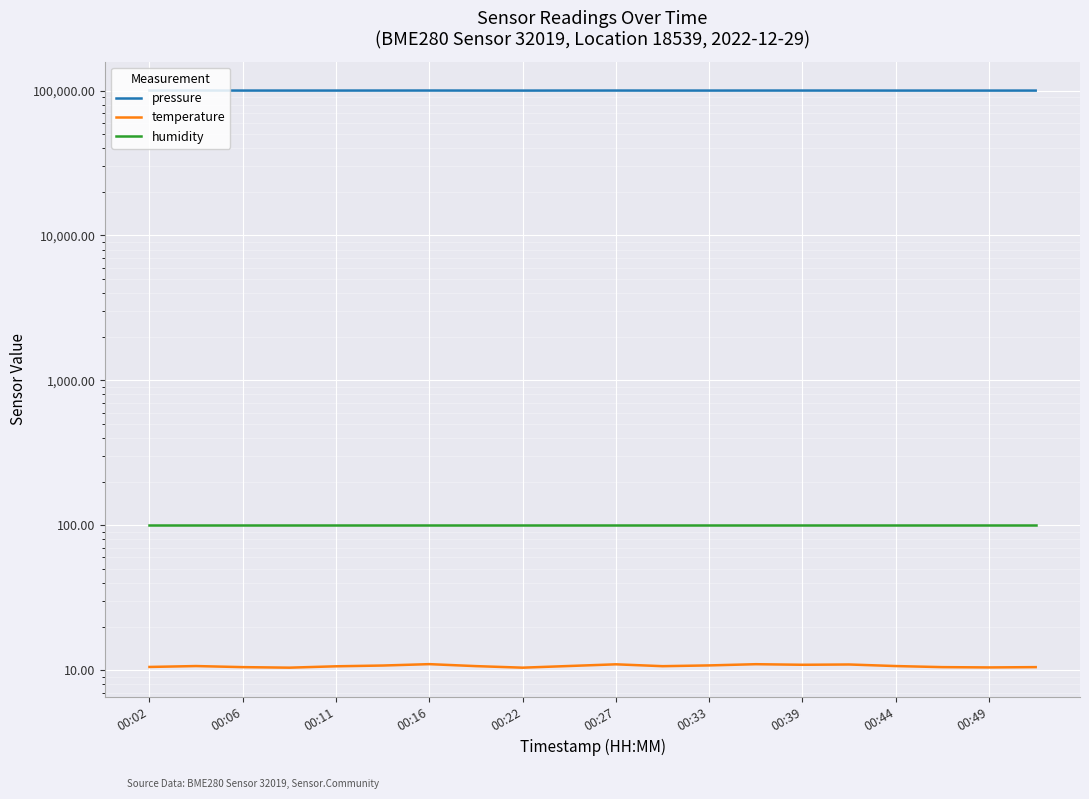

Reading left to right, list all the values displayed in this chart.

pressure: 100007.1	100023.9	99970.8	99954.4	99970.2	99993.8	100016.7	99967.4	99926.6	99975.4	100000.8	99949.1	99958.0	99996.4	99996.3	99976.5	99945.9	99941.0	99933.0	99946.6
temperature: 10.5	10.7	10.5	10.4	10.7	10.8	11.0	10.7	10.4	10.7	11.0	10.7	10.8	11.0	10.9	11.0	10.7	10.5	10.5	10.5
humidity: 100.0	100.0	100.0	100.0	100.0	100.0	100.0	100.0	100.0	100.0	100.0	100.0	100.0	100.0	100.0	100.0	100.0	100.0	100.0	100.0